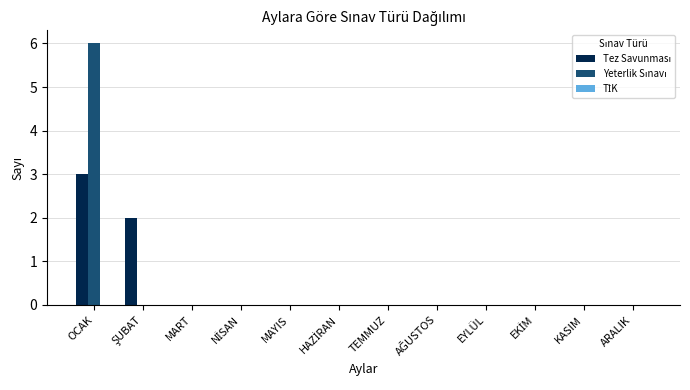

Which category has the highest value across all series?

OCAK